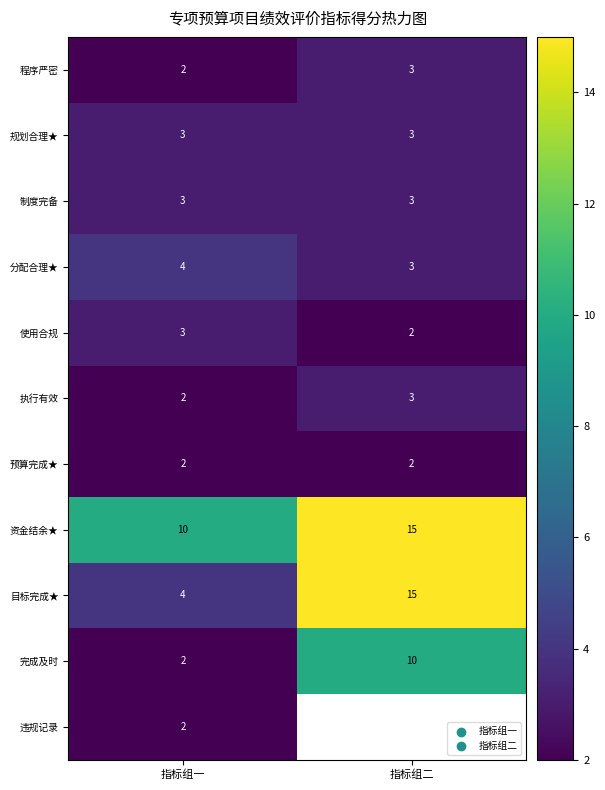

What is the difference between the 目标完成★ values at 指标组一 and 指标组二?

11